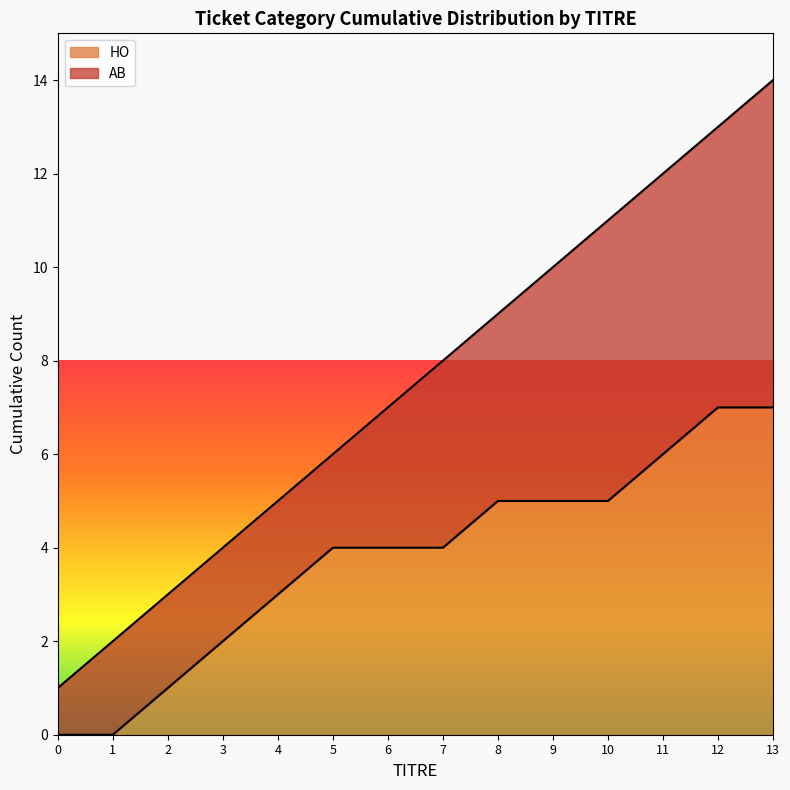

Count the number of data series in this chart.

2